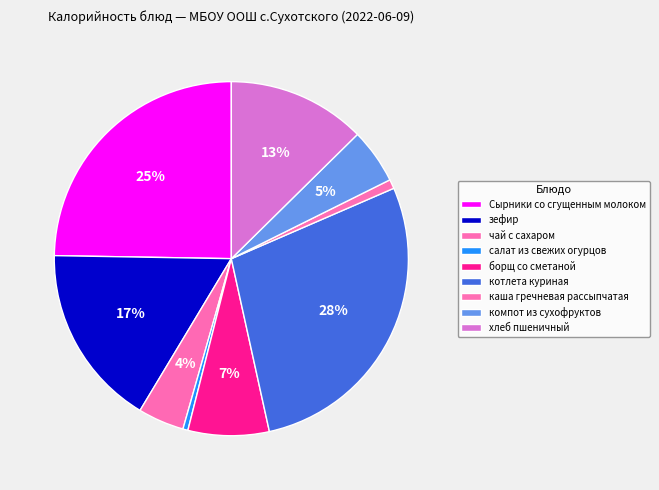

Count the number of slices in the pie.

9